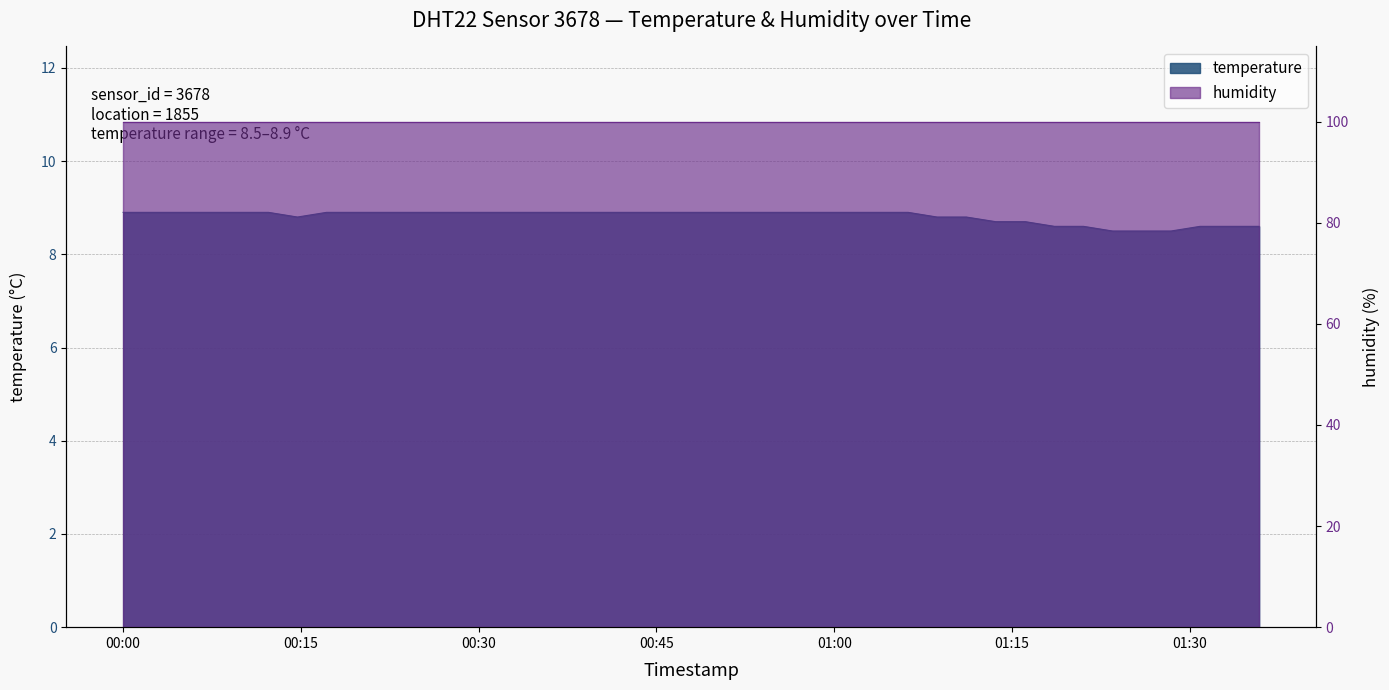

What is the smallest value displayed?

8.5